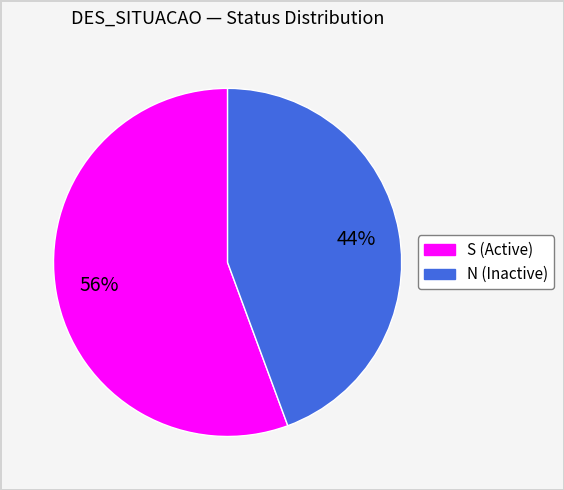

How many segments does this pie chart have?

2